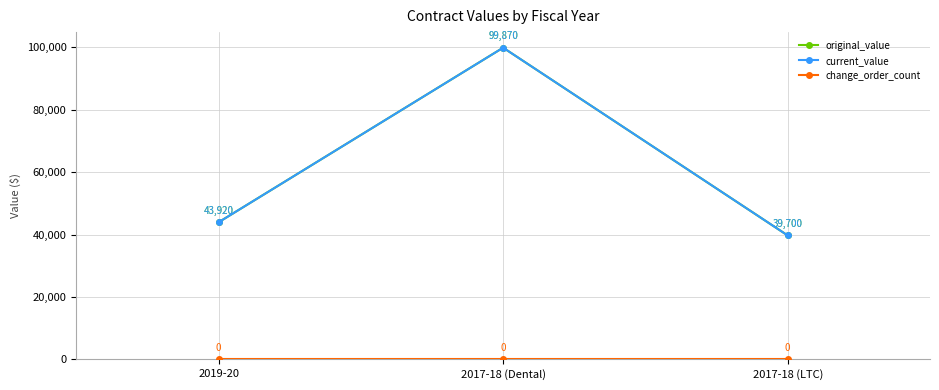

Reading right to left, list all the values displayed in this chart.

original_value: 2017-18 (LTC)=39700	2017-18 (Dental)=99870	2019-20=43920
current_value: 2017-18 (LTC)=39700	2017-18 (Dental)=99870	2019-20=43920
change_order_count: 2017-18 (LTC)=0	2017-18 (Dental)=0	2019-20=0